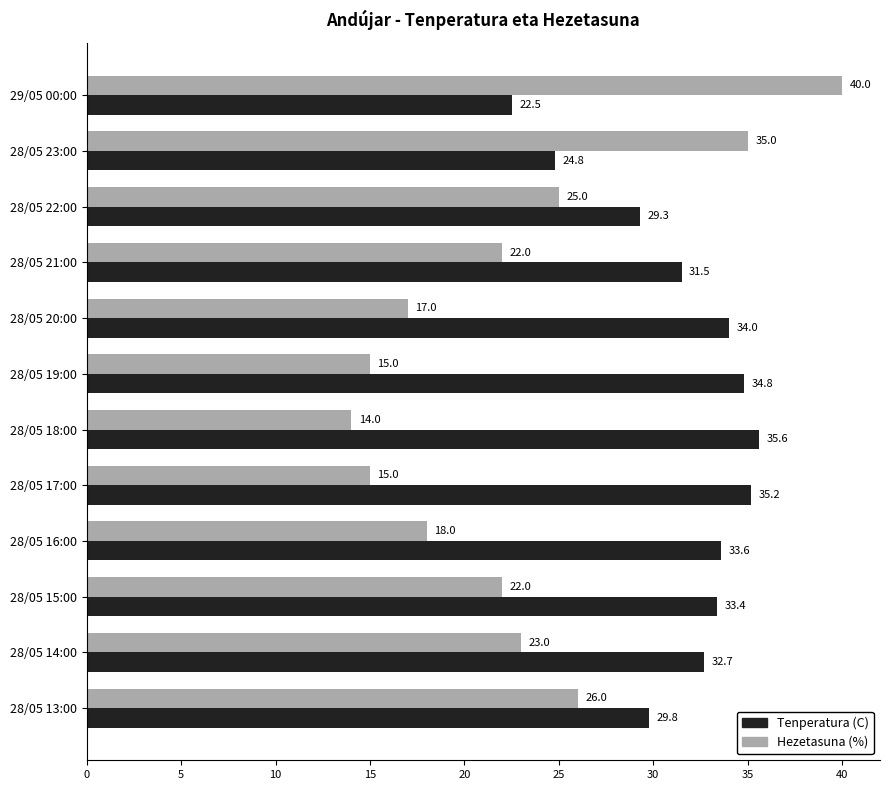

How many values in the Tenperatura (C) series exceed 33?

6